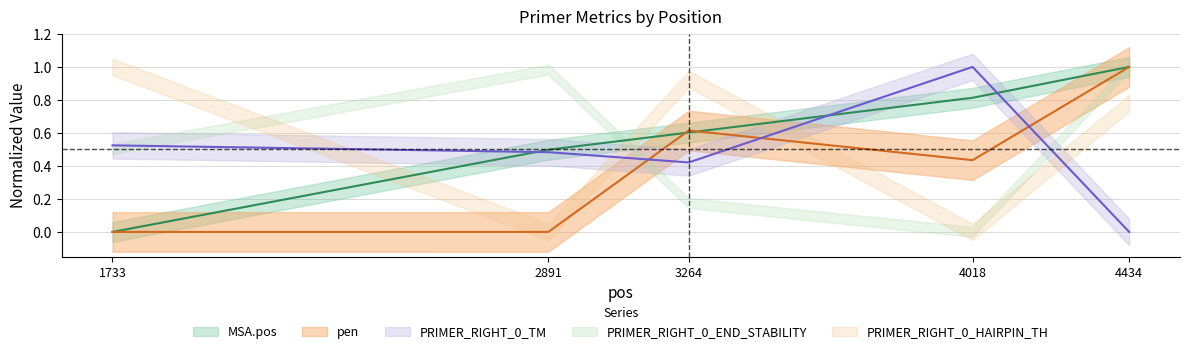

Which series has the largest range (max minus min)?

MSA.pos